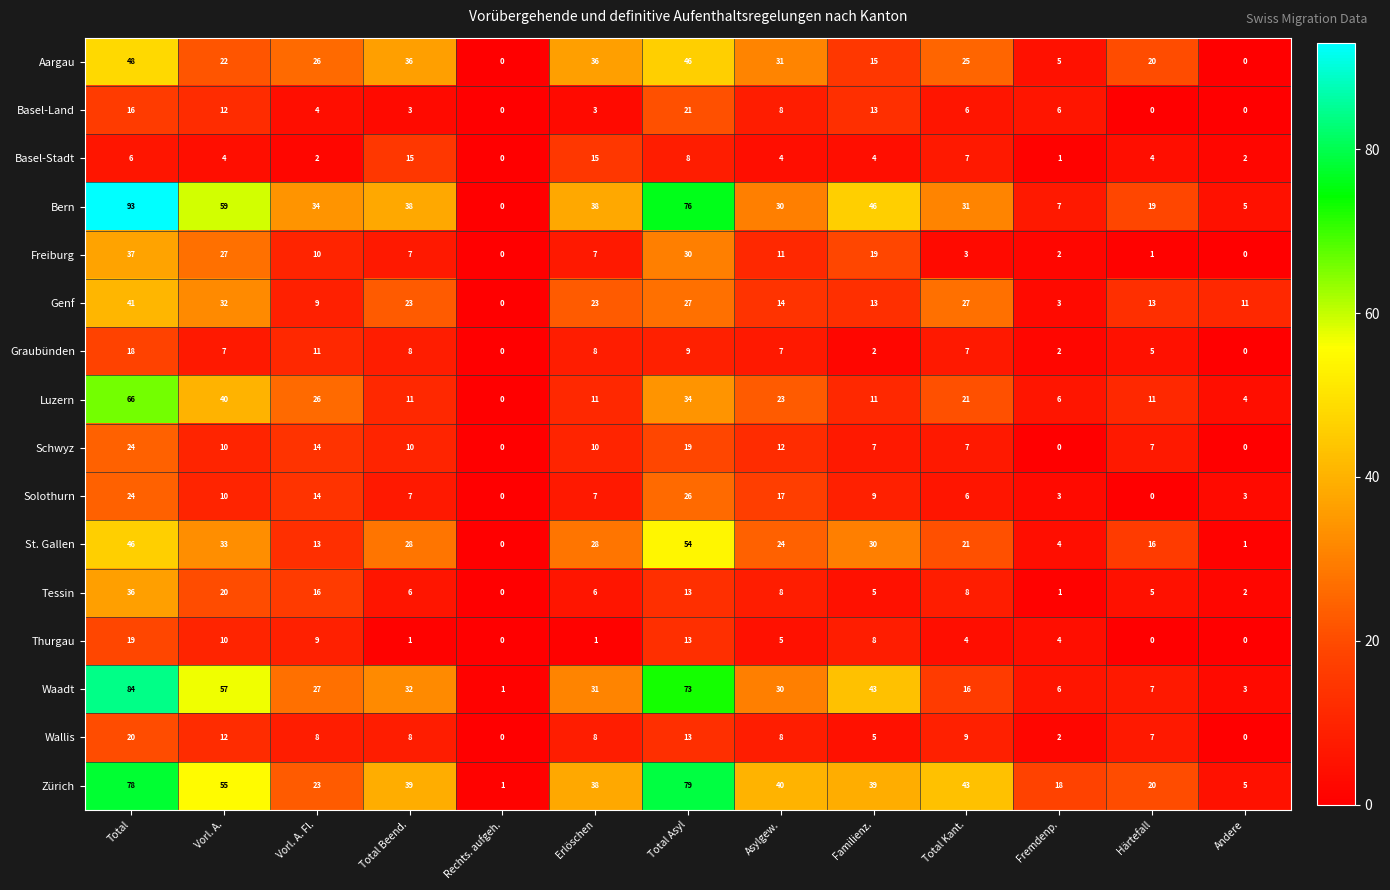

List the series in order of their peak value, highest first.

Bern, Waadt, Zürich, Luzern, St. Gallen, Aargau, Genf, Freiburg, Tessin, Solothurn, Schwyz, Basel-Land, Wallis, Thurgau, Graubünden, Basel-Stadt